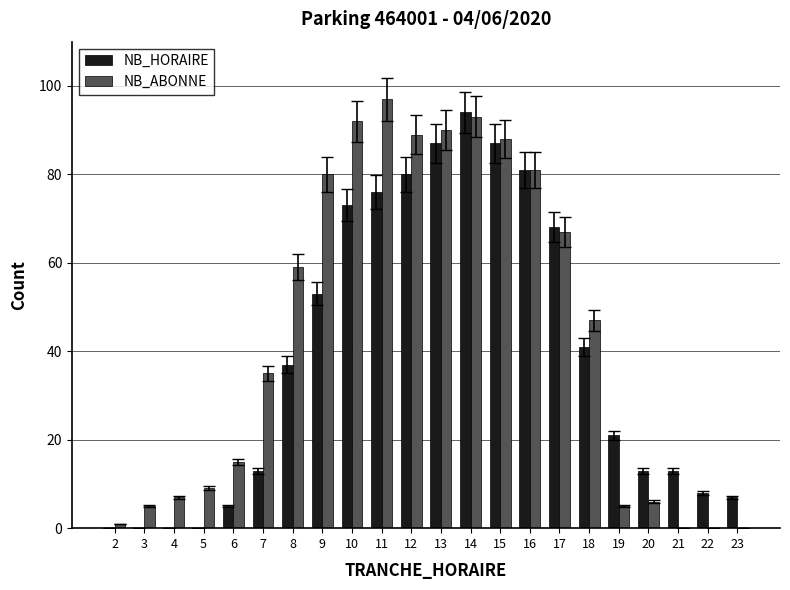

Read the NB_HORAIRE value at 14, to the nearest 5.

95